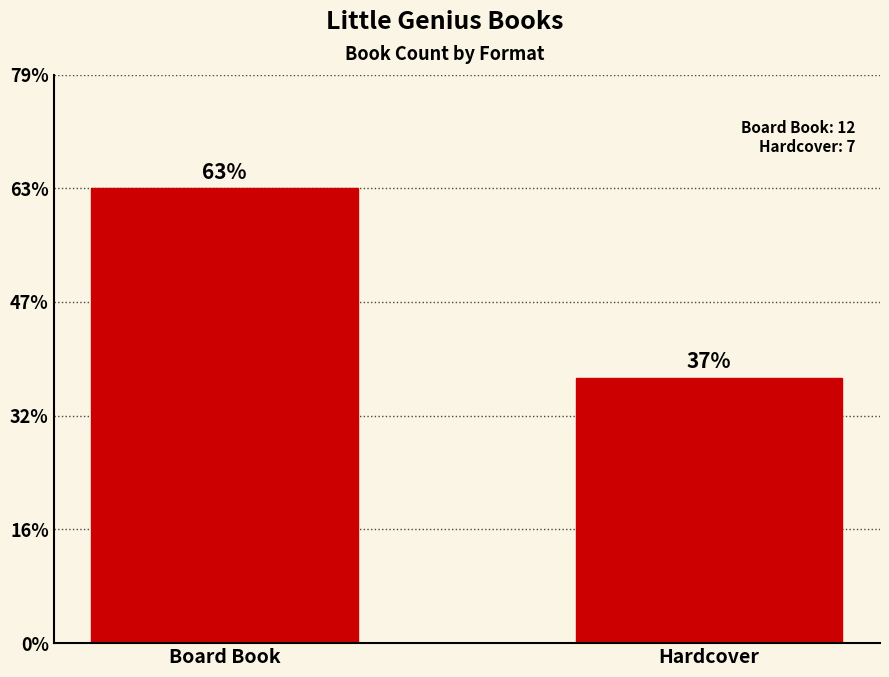

List the labels in order of value, largest first.

Board Book, Hardcover